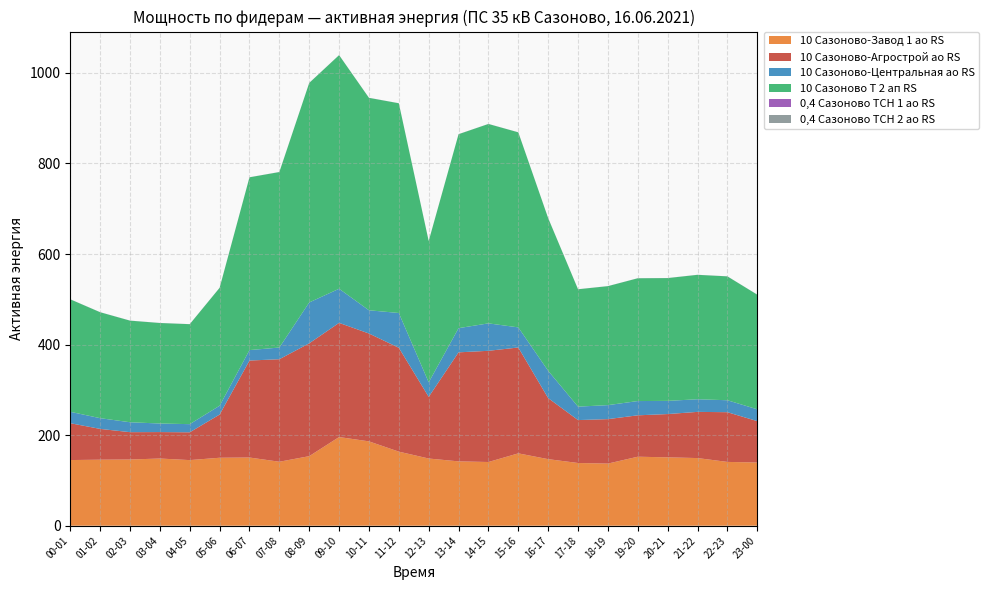

Reading right to left, extract all data points from this chart.

10 Сазоново-Завод 1 ао RS: 139.6	140.9	149.4	151.0	152.4	137.2	138.5	147.0	159.8	140.7	142.1	148.4	163.6	186.3	195.8	153.6	141.3	150.6	150.1	144.9	148.4	146.2	145.8	145.0
10 Сазоново-Агрострой ао RS: 91.4	109.8	102.0	95.6	91.4	98.2	94.8	134.8	233.8	245.6	240.8	136.2	229.4	238.2	252.2	249.2	226.4	214.2	95.4	61.4	58.4	60.4	68.0	81.4
10 Сазоново-Центральная ао RS: 26.1	26.4	27.9	29.1	31.5	30.9	29.7	60.3	44.4	60.6	53.4	32.1	76.8	51.3	75.3	90.3	25.8	23.1	19.5	18.0	18.9	21.9	23.7	25.2
10 Сазоново Т 2 ап RS: 253.2	273.6	274.8	271.2	271.2	262.8	259.2	337.2	430.8	440.4	428.4	312.0	463.2	469.2	516.0	484.8	387.6	381.6	260.4	220.8	222.0	224.4	234.0	248.4
0,4 Сазоново ТСН 1 ао RS: 0.1	0.1	0.1	0.1	0.1	0.1	0.1	0.1	0.1	0.1	0.1	0.1	0.1	0.1	0.1	0.1	0.1	0.1	0.1	0.1	0.1	0.1	0.1	0.1
0,4 Сазоново ТСН 2 ао RS: 0.0	0.0	0.0	0.0	0.0	0.0	0.0	0.0	0.0	0.0	0.0	0.0	0.0	0.0	0.0	0.0	0.0	0.0	0.0	0.0	0.0	0.0	0.0	0.0